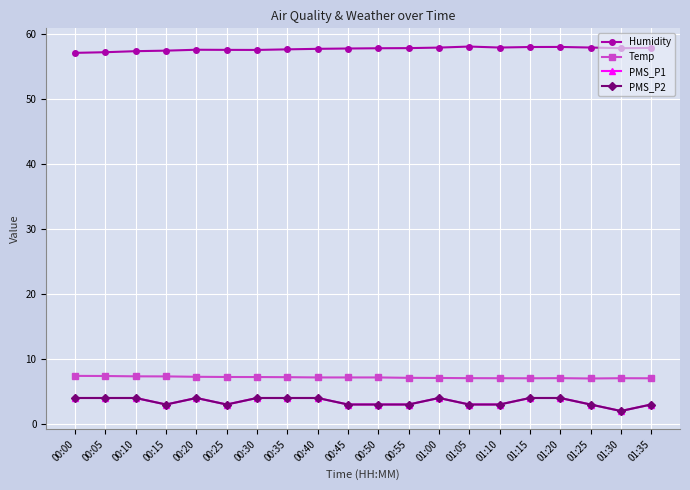

True or false: PMS_P1 and Humidity cross at least once.

False